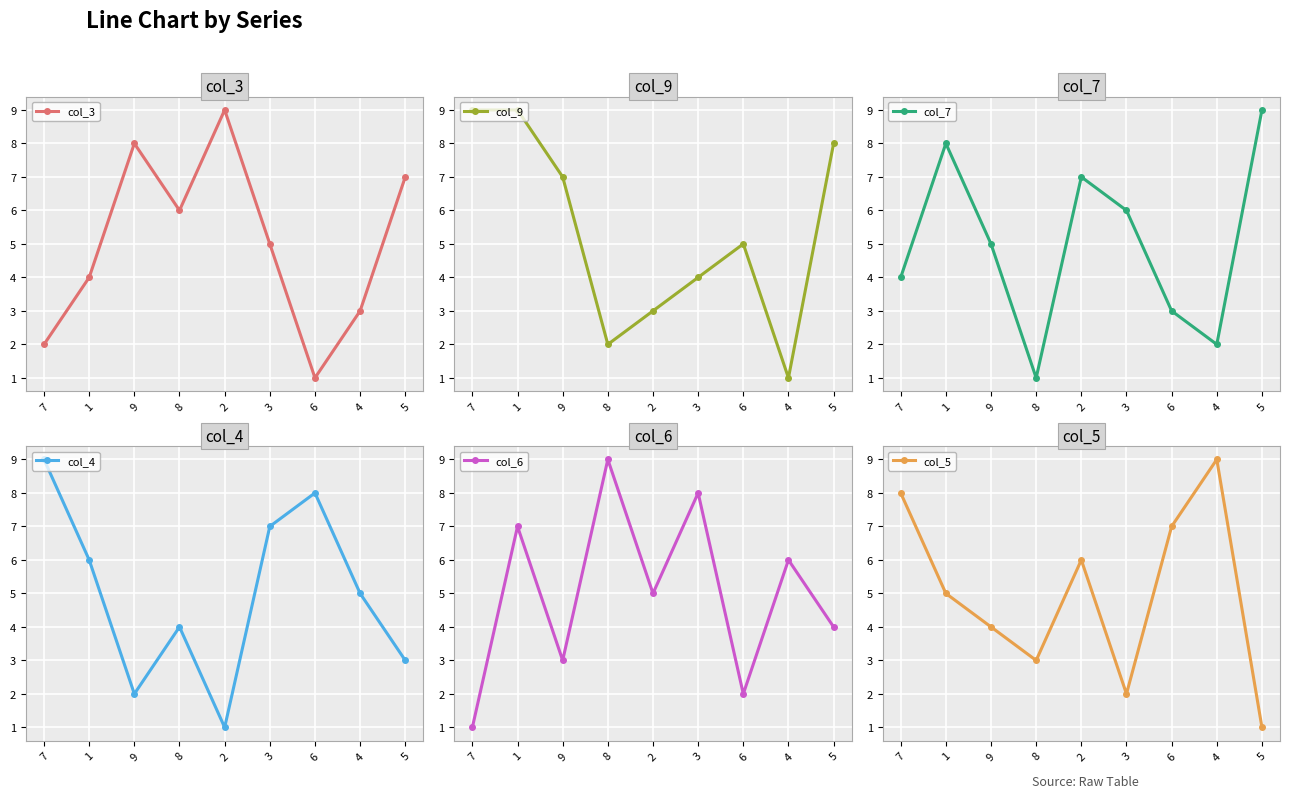

Which series changed the most between 1 and 4?

col_9